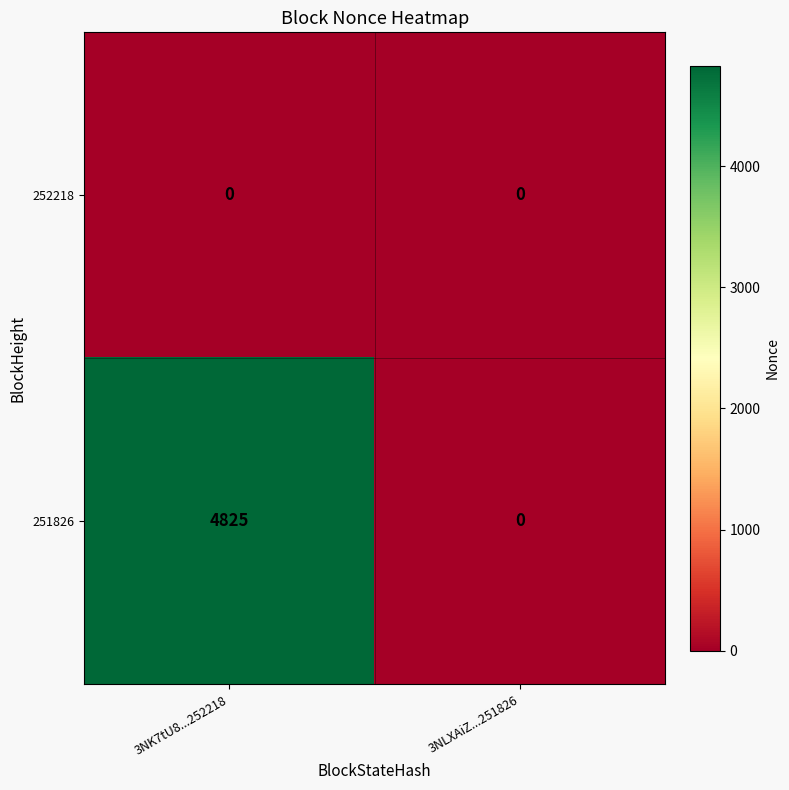

Which series has the widest spread of values?

251826